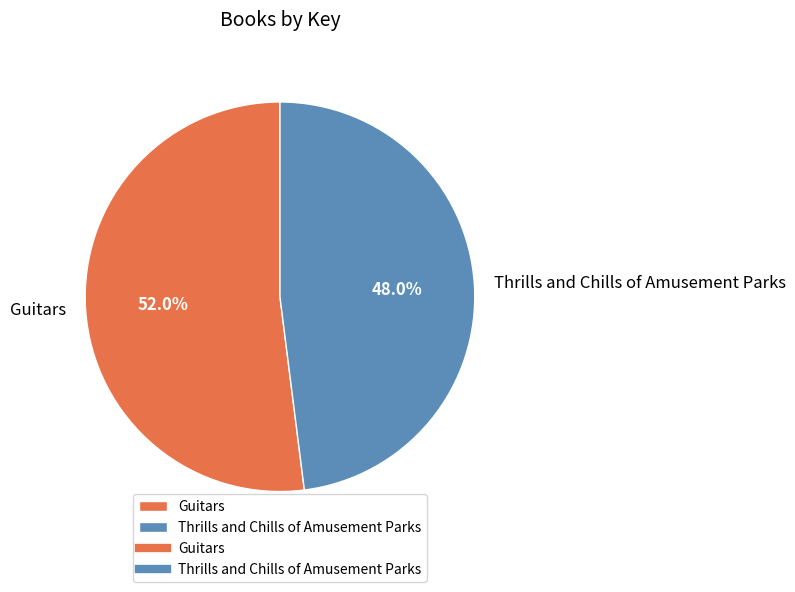

Is it true that Thrills and Chills of Amusement Parks is 63% of the pie?

False